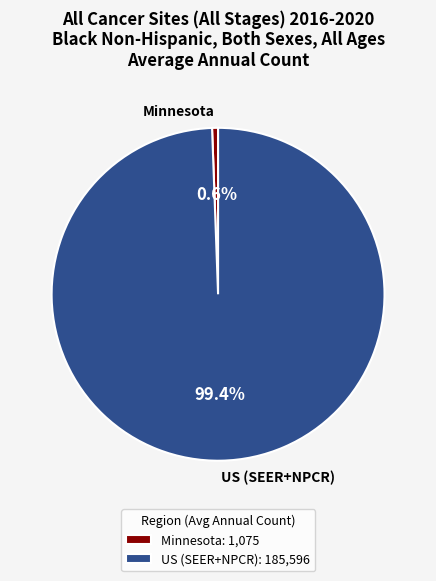

Is the sum of Minnesota and US (SEER+NPCR) greater than half?

Yes